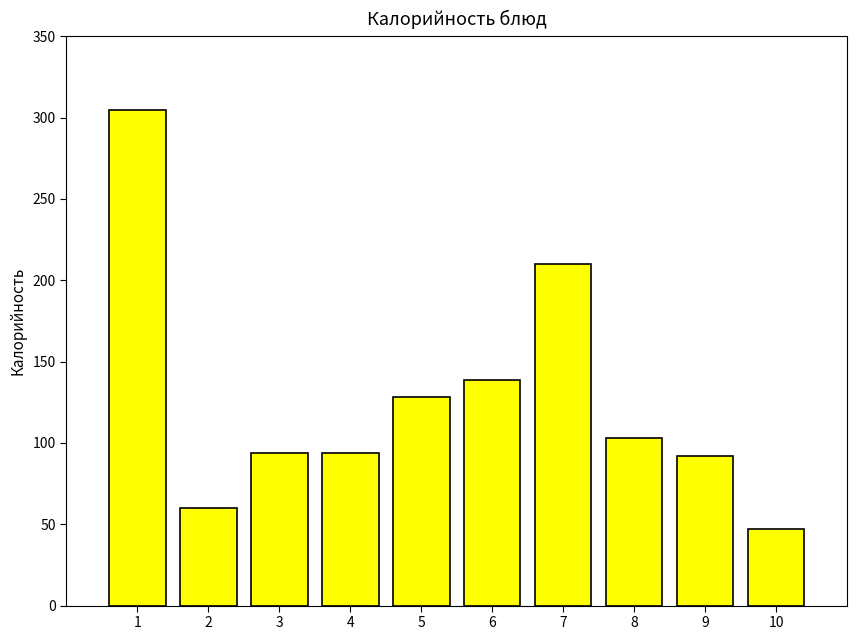

Where does the data first go above 103?

1